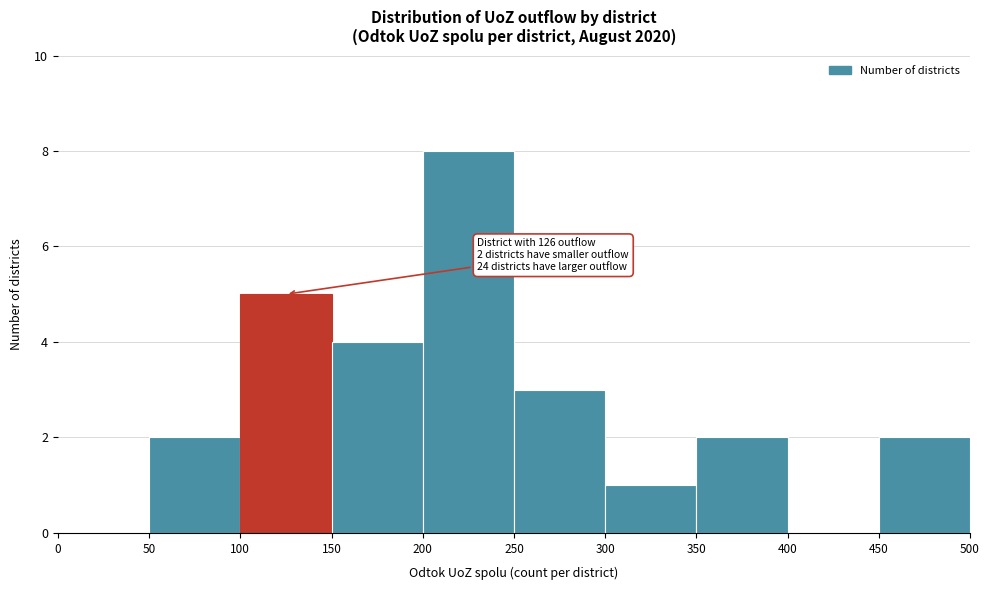

Over which range of the x-axis is the bar tallest?

200 to 250